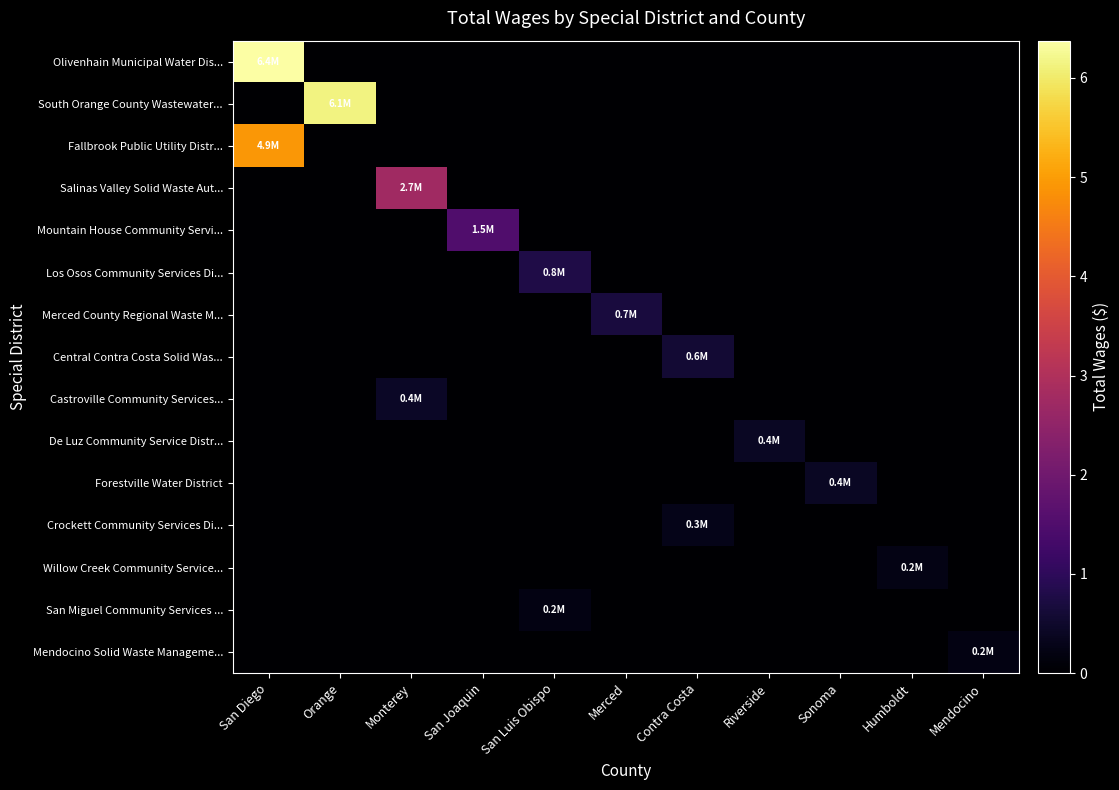

Reading left to right, list all the values displayed in this chart.

Olivenhain Municipal Water Dis...: San Diego=6376146.0	Orange=0.0	Monterey=0.0	San Joaquin=0.0	San Luis Obispo=0.0	Merced=0.0	Contra Costa=0.0	Riverside=0.0	Sonoma=0.0	Humboldt=0.0	Mendocino=0.0
South Orange County Wastewater...: San Diego=0.0	Orange=6146843.0	Monterey=0.0	San Joaquin=0.0	San Luis Obispo=0.0	Merced=0.0	Contra Costa=0.0	Riverside=0.0	Sonoma=0.0	Humboldt=0.0	Mendocino=0.0
Fallbrook Public Utility Distr...: San Diego=4910745.0	Orange=0.0	Monterey=0.0	San Joaquin=0.0	San Luis Obispo=0.0	Merced=0.0	Contra Costa=0.0	Riverside=0.0	Sonoma=0.0	Humboldt=0.0	Mendocino=0.0
Salinas Valley Solid Waste Aut...: San Diego=0.0	Orange=0.0	Monterey=2745067.0	San Joaquin=0.0	San Luis Obispo=0.0	Merced=0.0	Contra Costa=0.0	Riverside=0.0	Sonoma=0.0	Humboldt=0.0	Mendocino=0.0
Mountain House Community Servi...: San Diego=0.0	Orange=0.0	Monterey=0.0	San Joaquin=1516196.2	San Luis Obispo=0.0	Merced=0.0	Contra Costa=0.0	Riverside=0.0	Sonoma=0.0	Humboldt=0.0	Mendocino=0.0
Los Osos Community Services Di...: San Diego=0.0	Orange=0.0	Monterey=0.0	San Joaquin=0.0	San Luis Obispo=785113.0	Merced=0.0	Contra Costa=0.0	Riverside=0.0	Sonoma=0.0	Humboldt=0.0	Mendocino=0.0
Merced County Regional Waste M...: San Diego=0.0	Orange=0.0	Monterey=0.0	San Joaquin=0.0	San Luis Obispo=0.0	Merced=696794.0	Contra Costa=0.0	Riverside=0.0	Sonoma=0.0	Humboldt=0.0	Mendocino=0.0
Central Contra Costa Solid Was...: San Diego=0.0	Orange=0.0	Monterey=0.0	San Joaquin=0.0	San Luis Obispo=0.0	Merced=0.0	Contra Costa=583178.0	Riverside=0.0	Sonoma=0.0	Humboldt=0.0	Mendocino=0.0
Castroville Community Services...: San Diego=0.0	Orange=0.0	Monterey=446213.0	San Joaquin=0.0	San Luis Obispo=0.0	Merced=0.0	Contra Costa=0.0	Riverside=0.0	Sonoma=0.0	Humboldt=0.0	Mendocino=0.0
De Luz Community Service Distr...: San Diego=0.0	Orange=0.0	Monterey=0.0	San Joaquin=0.0	San Luis Obispo=0.0	Merced=0.0	Contra Costa=0.0	Riverside=405695.0	Sonoma=0.0	Humboldt=0.0	Mendocino=0.0
Forestville Water District: San Diego=0.0	Orange=0.0	Monterey=0.0	San Joaquin=0.0	San Luis Obispo=0.0	Merced=0.0	Contra Costa=0.0	Riverside=0.0	Sonoma=401311.0	Humboldt=0.0	Mendocino=0.0
Crockett Community Services Di...: San Diego=0.0	Orange=0.0	Monterey=0.0	San Joaquin=0.0	San Luis Obispo=0.0	Merced=0.0	Contra Costa=275051.0	Riverside=0.0	Sonoma=0.0	Humboldt=0.0	Mendocino=0.0
Willow Creek Community Service...: San Diego=0.0	Orange=0.0	Monterey=0.0	San Joaquin=0.0	San Luis Obispo=0.0	Merced=0.0	Contra Costa=0.0	Riverside=0.0	Sonoma=0.0	Humboldt=242694.0	Mendocino=0.0
San Miguel Community Services ...: San Diego=0.0	Orange=0.0	Monterey=0.0	San Joaquin=0.0	San Luis Obispo=215180.0	Merced=0.0	Contra Costa=0.0	Riverside=0.0	Sonoma=0.0	Humboldt=0.0	Mendocino=0.0
Mendocino Solid Waste Manageme...: San Diego=0.0	Orange=0.0	Monterey=0.0	San Joaquin=0.0	San Luis Obispo=0.0	Merced=0.0	Contra Costa=0.0	Riverside=0.0	Sonoma=0.0	Humboldt=0.0	Mendocino=205316.0